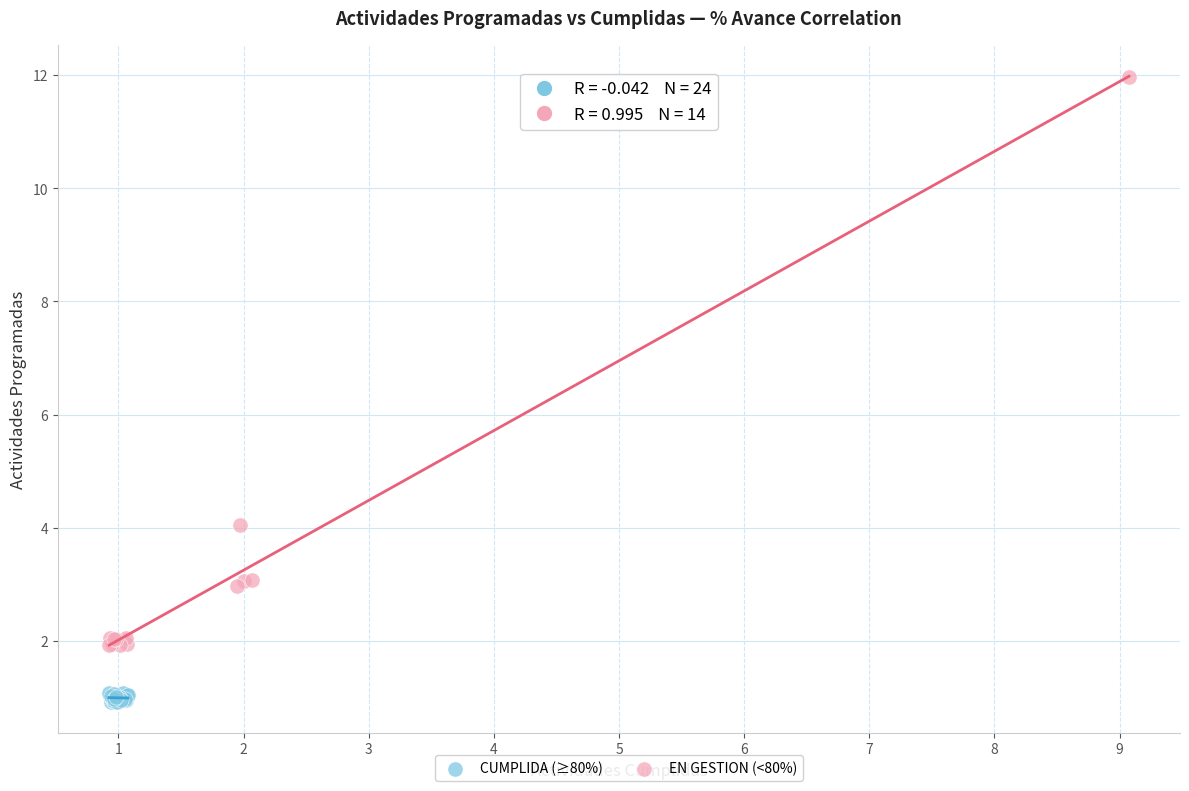

Which series reaches the maximum Y coordinate?

EN GESTION (<80%)